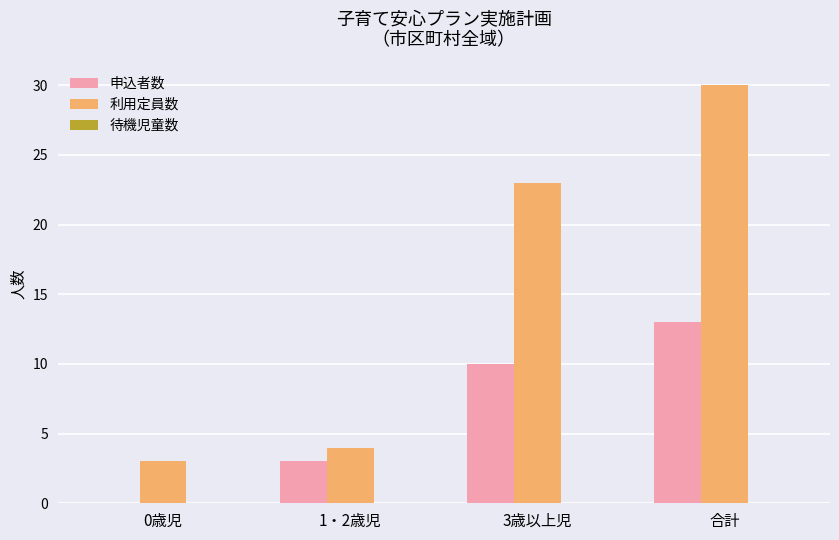

What is the sum of the 利用定員数 values at 合計 and 1・2歳児?

34